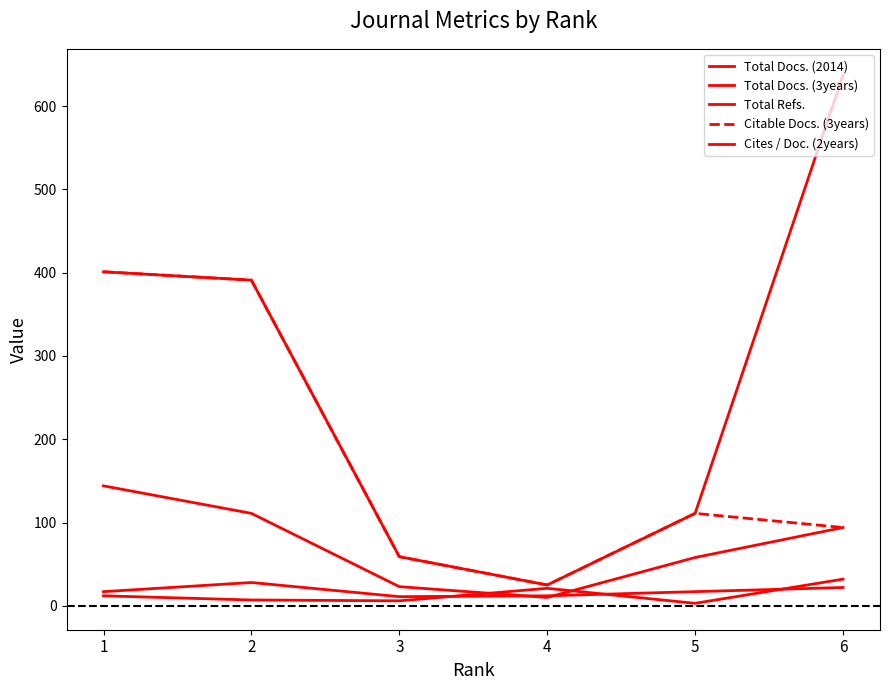

How many series are shown in this chart?

5